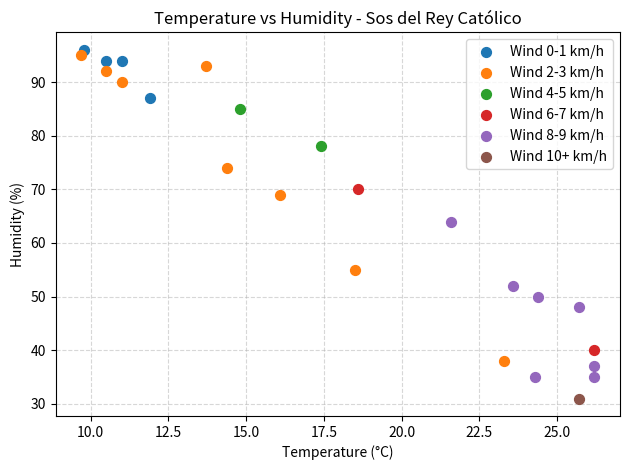

Which series reaches the maximum Y coordinate?

Wind 0-1 km/h